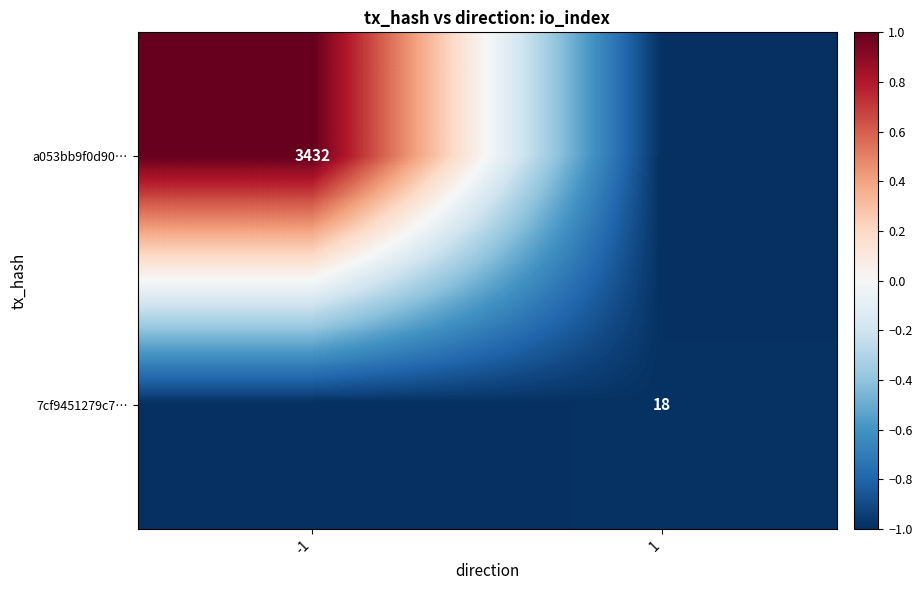

The a053bb9f0d90… series shows 1295 at -1. True or false?

False